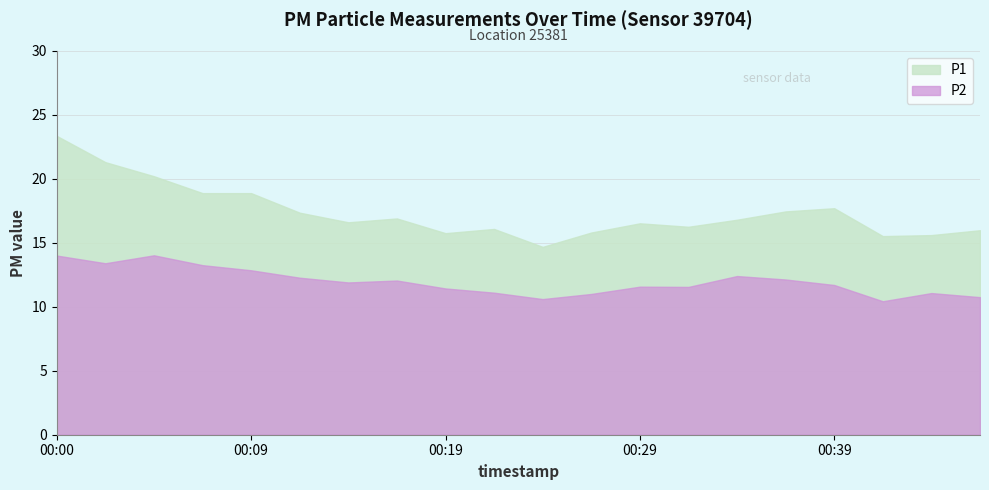

Reading right to left, list all the values displayed in this chart.

P1: 16.0	15.6	15.5	17.7	17.4	16.8	16.2	16.5	15.8	14.7	16.1	15.8	16.9	16.6	17.4	18.9	18.9	20.2	21.3	23.4
P2: 10.8	11.1	10.4	11.7	12.1	12.4	11.6	11.6	11.0	10.6	11.1	11.4	12.1	11.9	12.3	12.8	13.2	14.0	13.4	14.0